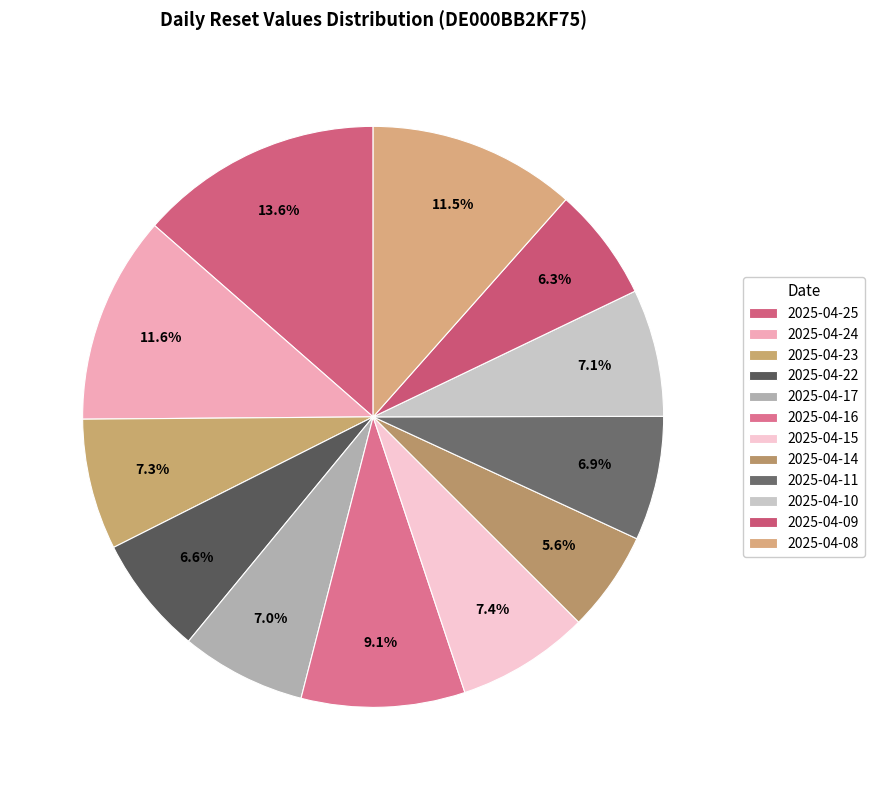

What is the total percentage of 2025-04-17 and 2025-04-16?

16.1%